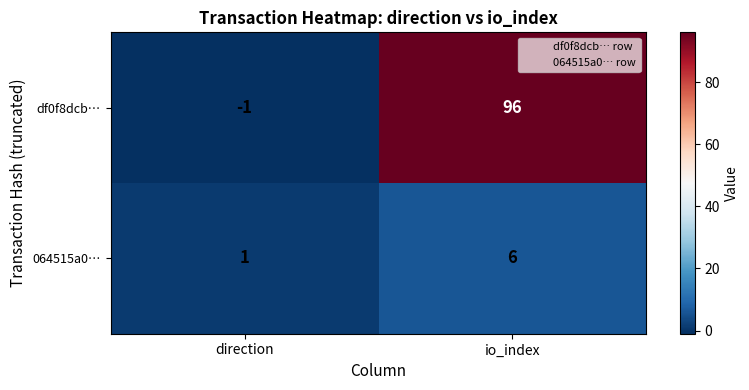

List the labels in order of df0f8dcb… value, smallest first.

direction, io_index